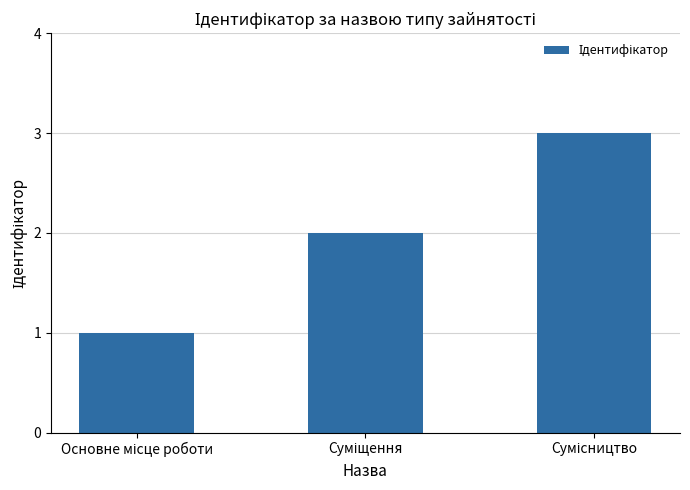

What is the maximum value shown in the chart?

3